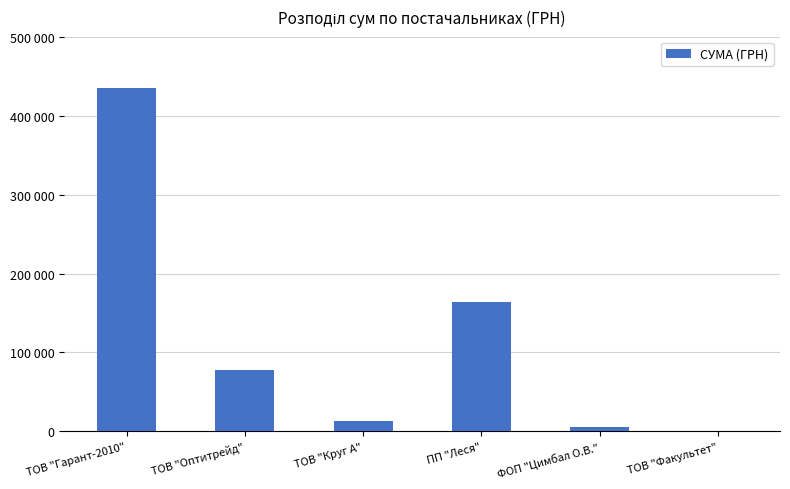

Are the bars horizontal?

No